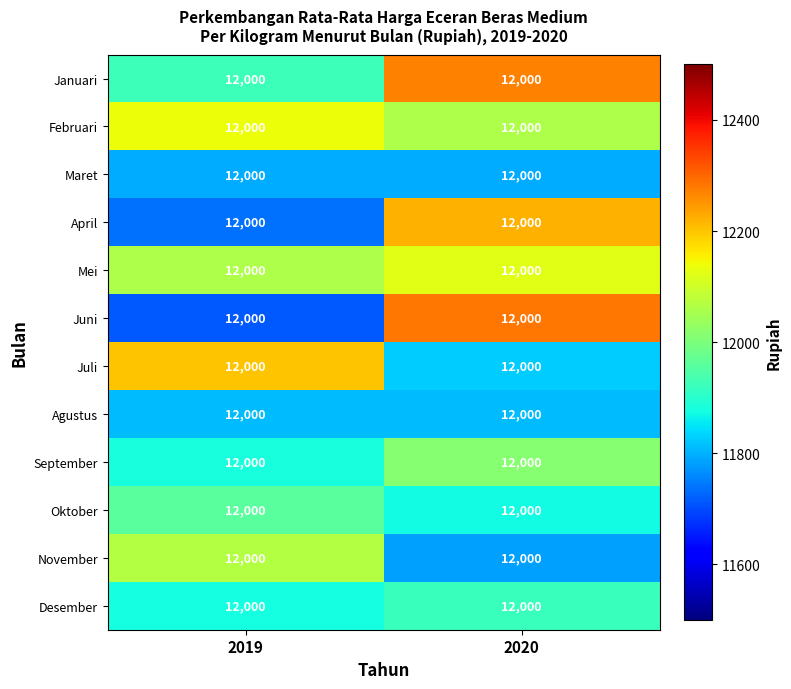

Reading left to right, what are all the values shown in this chart?

Januari: 2019=12000.0	2020=12000.0
Februari: 2019=12000.0	2020=12000.0
Maret: 2019=12000.0	2020=12000.0
April: 2019=12000.0	2020=12000.0
Mei: 2019=12000.0	2020=12000.0
Juni: 2019=12000.0	2020=12000.0
Juli: 2019=12000.0	2020=12000.0
Agustus: 2019=12000.0	2020=12000.0
September: 2019=12000.0	2020=12000.0
Oktober: 2019=12000.0	2020=12000.0
November: 2019=12000.0	2020=12000.0
Desember: 2019=12000.0	2020=12000.0